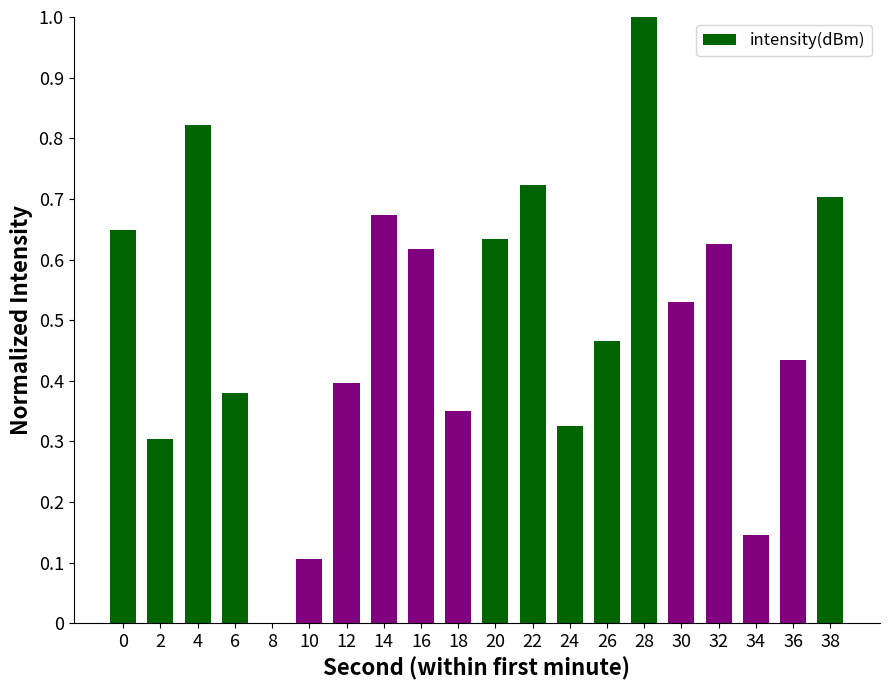

What is the maximum value shown in the chart?

1.0